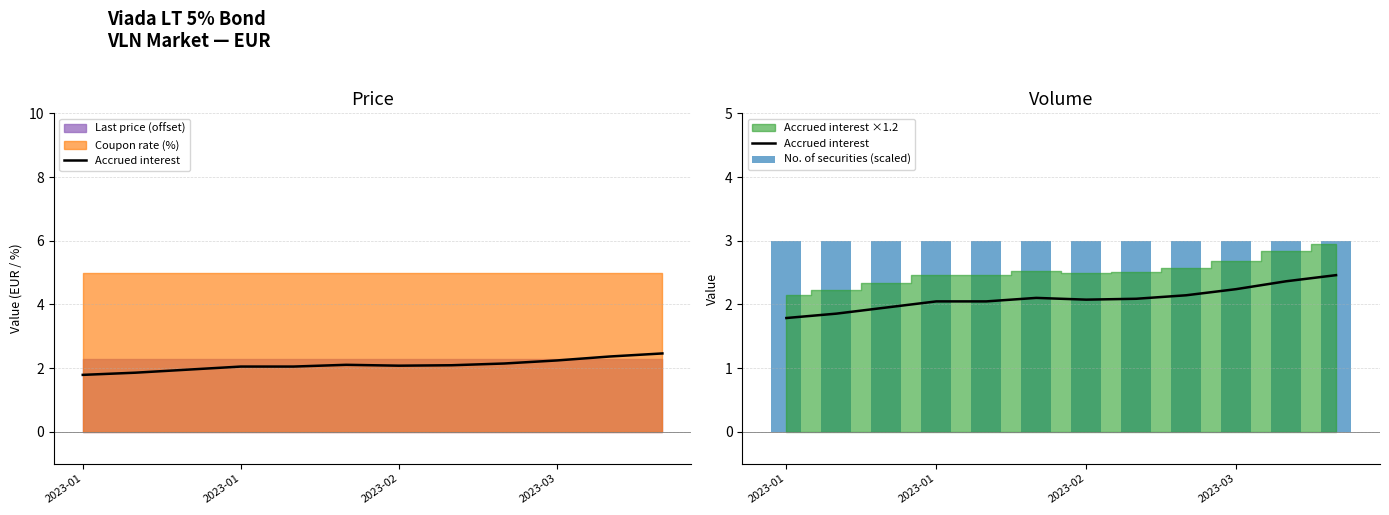

Reading right to left, extract all data points from this chart.

Accrued interest: 2.5	2.4	2.2	2.1	2.1	2.1	2.1	2.0	2.0	2.0	1.9	1.8
No. of securities (scaled): 3.0	3.0	3.0	3.0	3.0	3.0	3.0	3.0	3.0	3.0	3.0	3.0